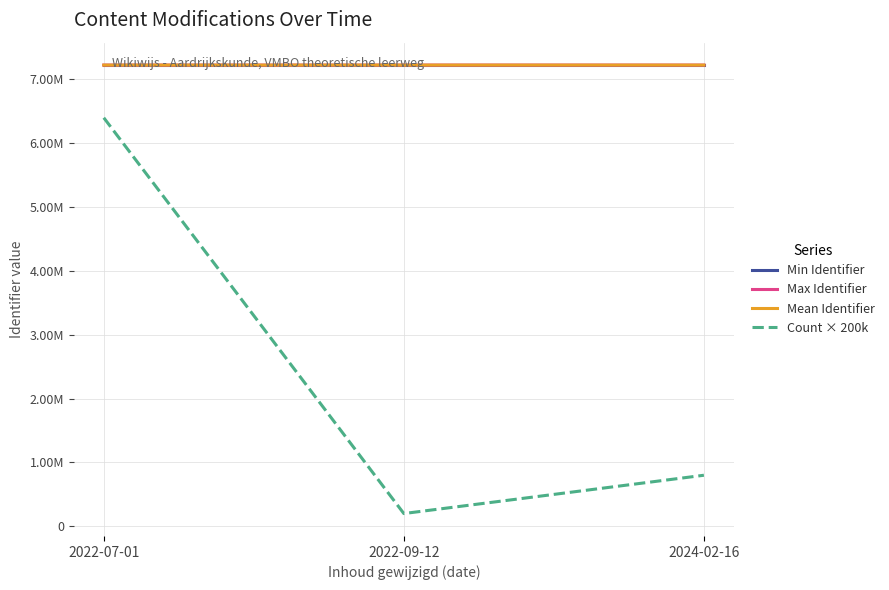

What are all the series names shown in the legend?

Min Identifier, Max Identifier, Mean Identifier, Count × 200k